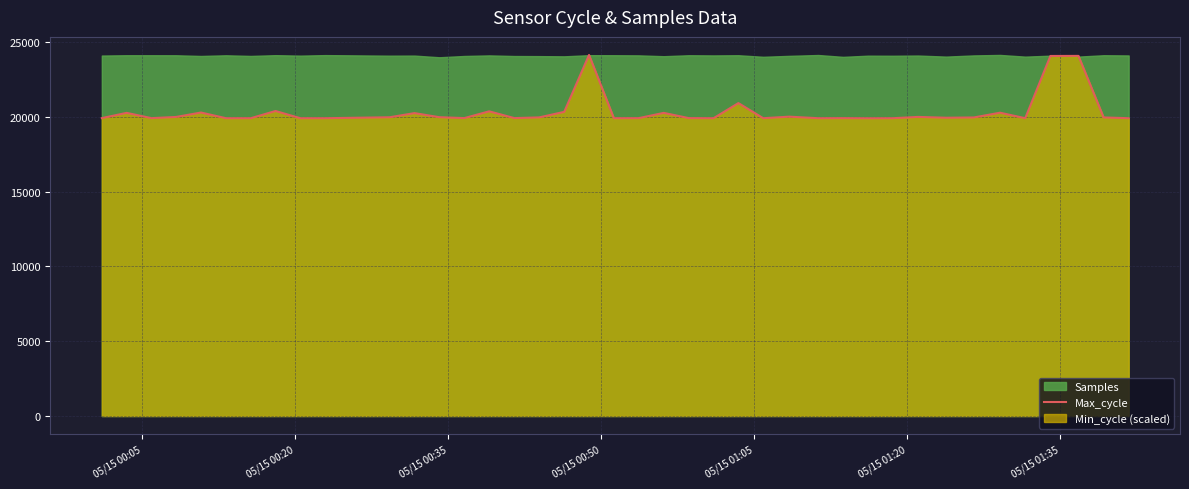

What is the lowest value of the Max_cycle series?

19905